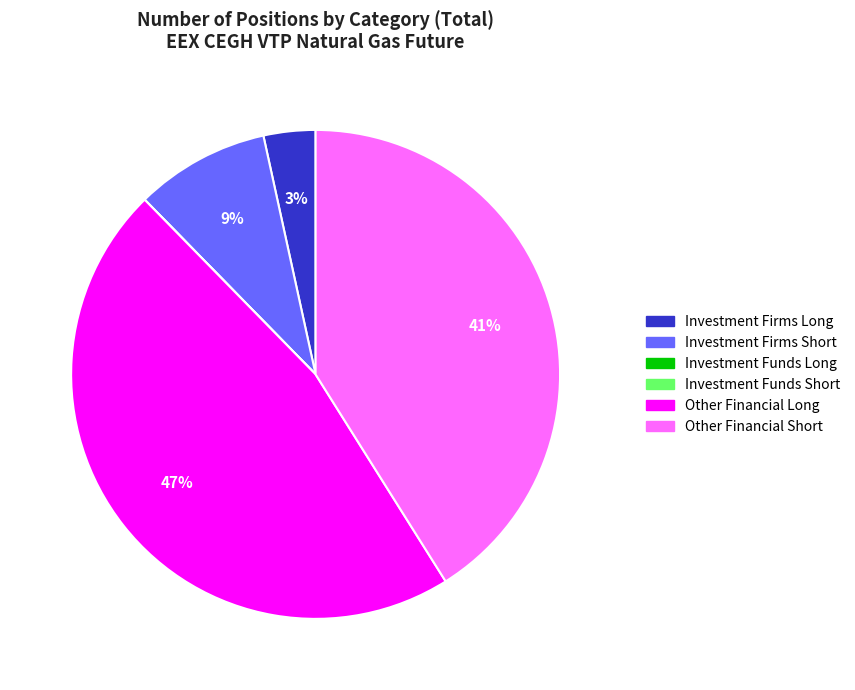

Do Other Financial Long and Investment Firms Short together represent more than half of the pie?

Yes